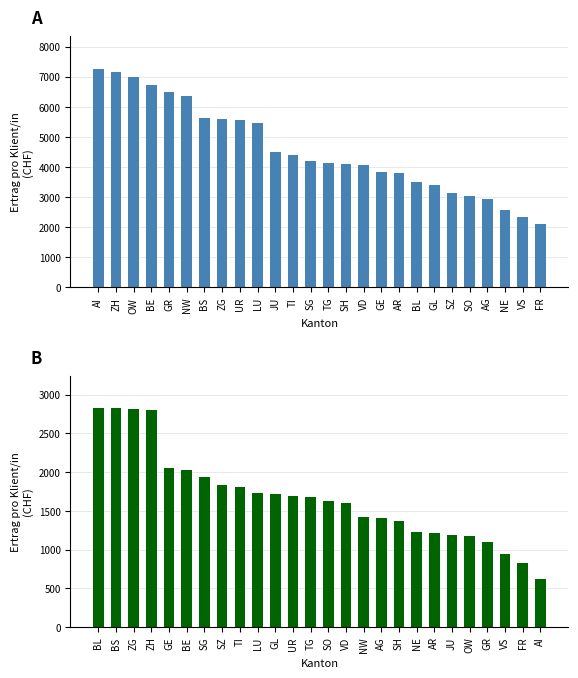

True or false: Hauswirtschaft has a value of 1319.2 at VS.

False